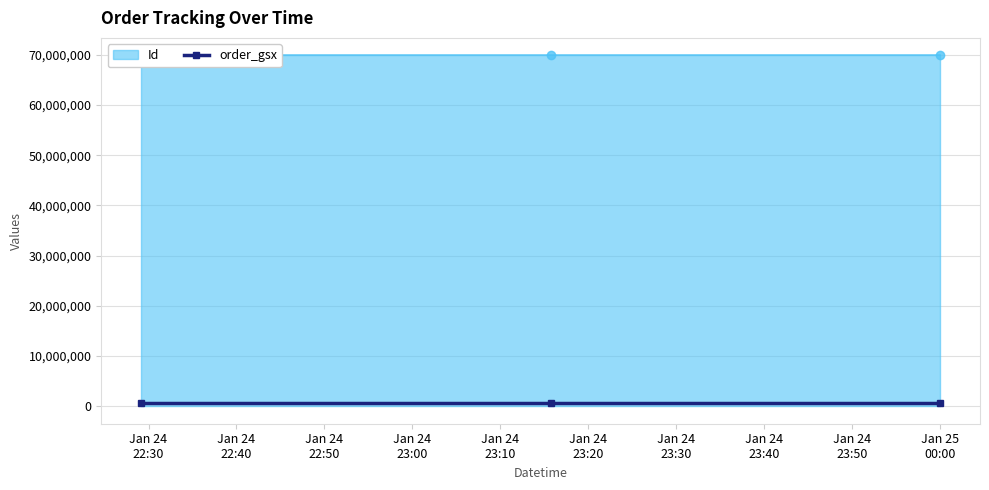

How many data points in Id are above 69885600?

1